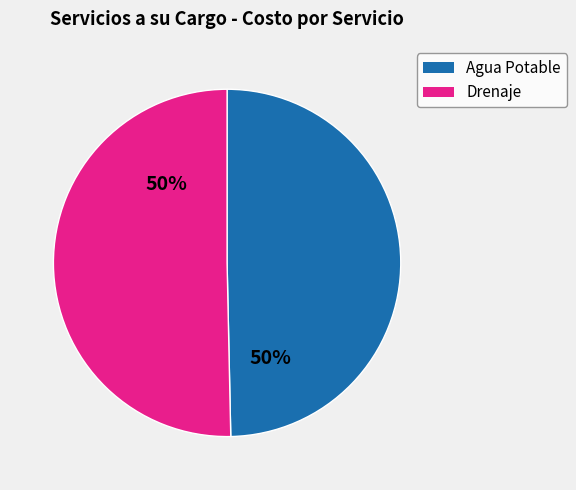

To the nearest percent, what is the average slice percentage?

50%